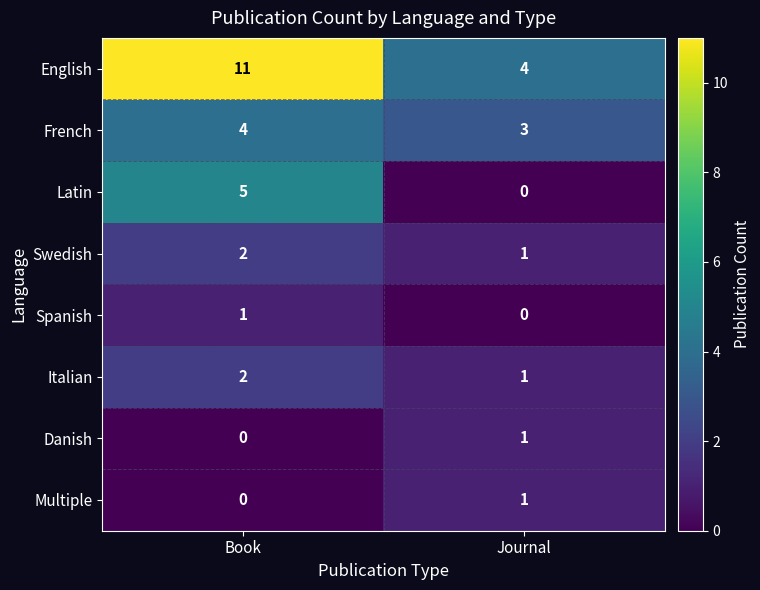

Which series has the widest spread of values?

English